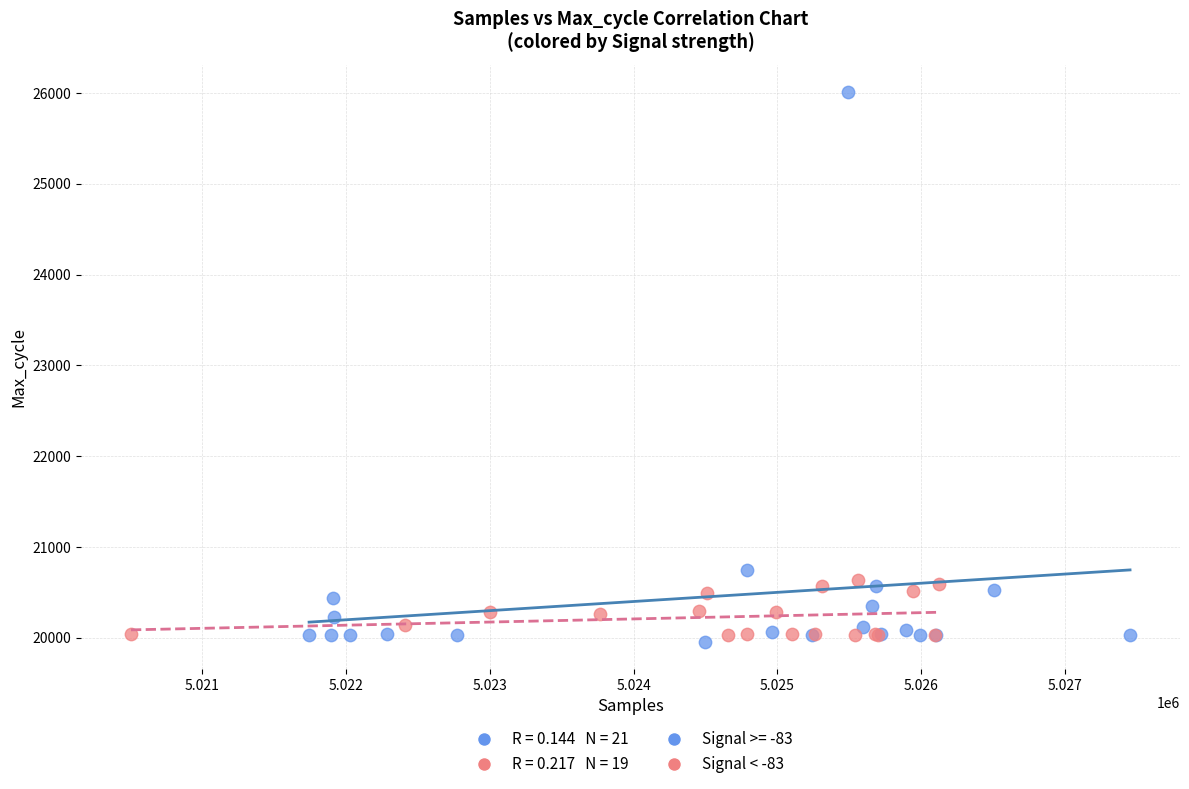

Which series has the largest Y range (max minus min)?

Signal >= -83